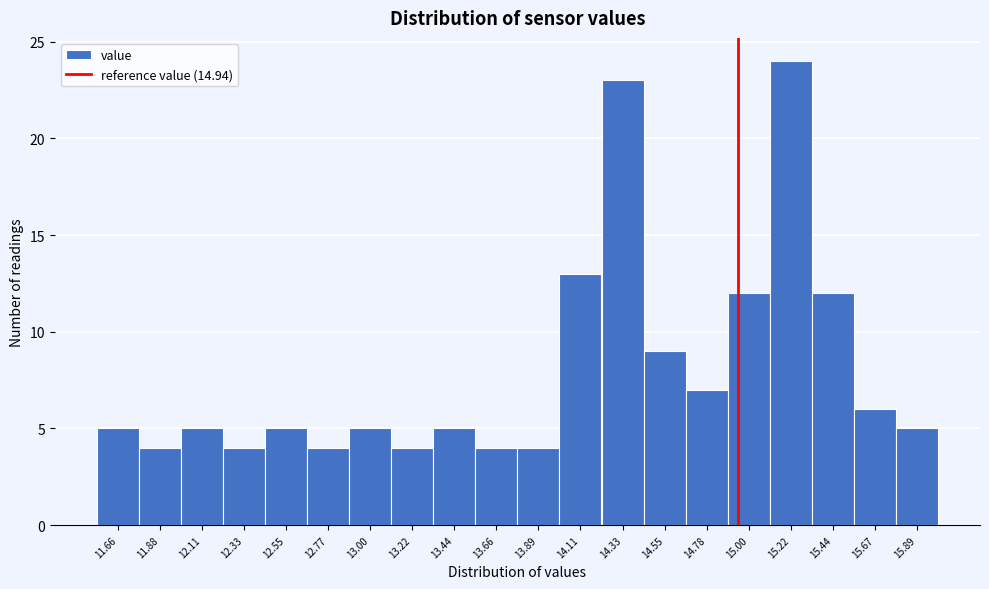

Reading left to right, transcribe this chart: for each bar, give the range it covers on the x-axis and its height. Neither the bar edges nor the heights are printed on the chart, so give them approximately, as read against the axes.

11.55 to 11.75: 5
11.75 to 12.00: 4
12.00 to 12.20: 5
12.20 to 12.45: 4
12.45 to 12.65: 5
12.65 to 12.90: 4
12.90 to 13.10: 5
13.10 to 13.35: 4
13.35 to 13.55: 5
13.55 to 13.80: 4
13.80 to 14.00: 4
14.00 to 14.20: 13
14.20 to 14.45: 23
14.45 to 14.65: 9
14.65 to 14.90: 7
14.90 to 15.10: 12
15.10 to 15.35: 24
15.35 to 15.55: 12
15.55 to 15.80: 6
15.80 to 16.00: 5